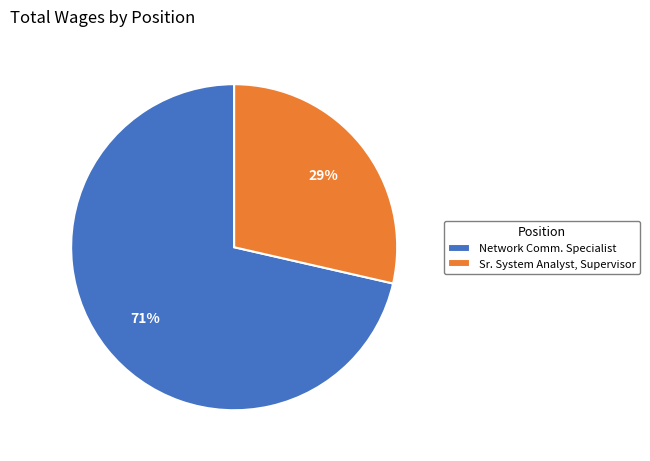

True or false: Sr. System Analyst, Supervisor accounts for 29% of the total.

True